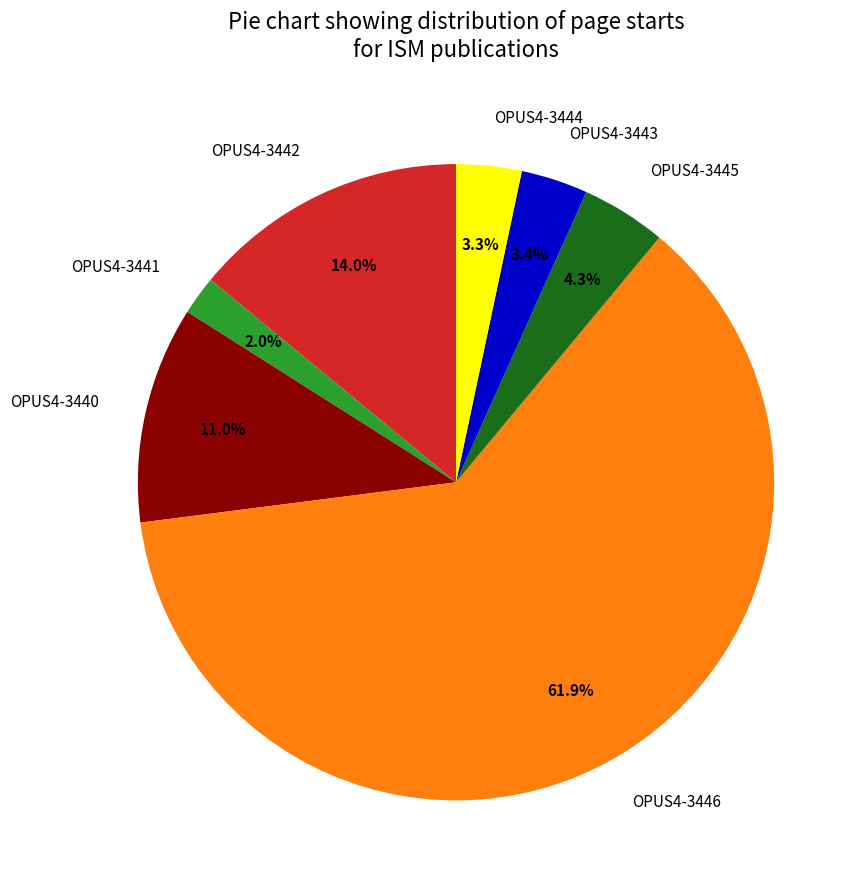

Combined, what portion of the pie is OPUS4-3442 and OPUS4-3445?

18.3%